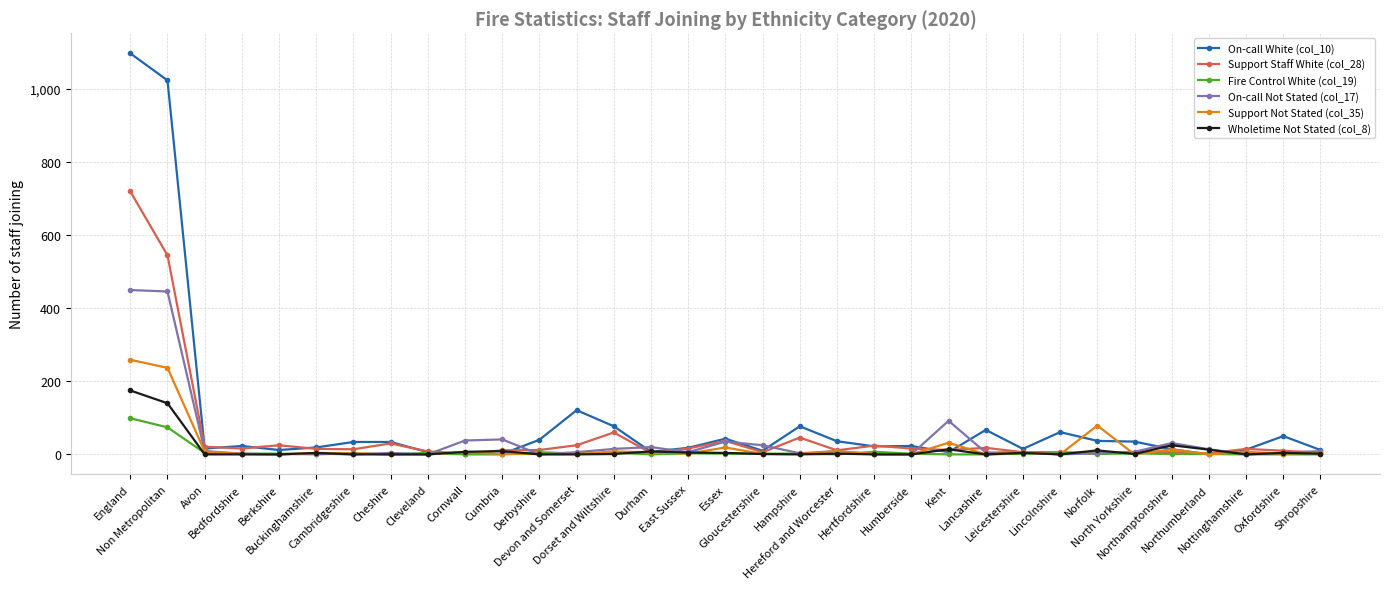

Which series has the largest range (max minus min)?

On-call White (col_10)